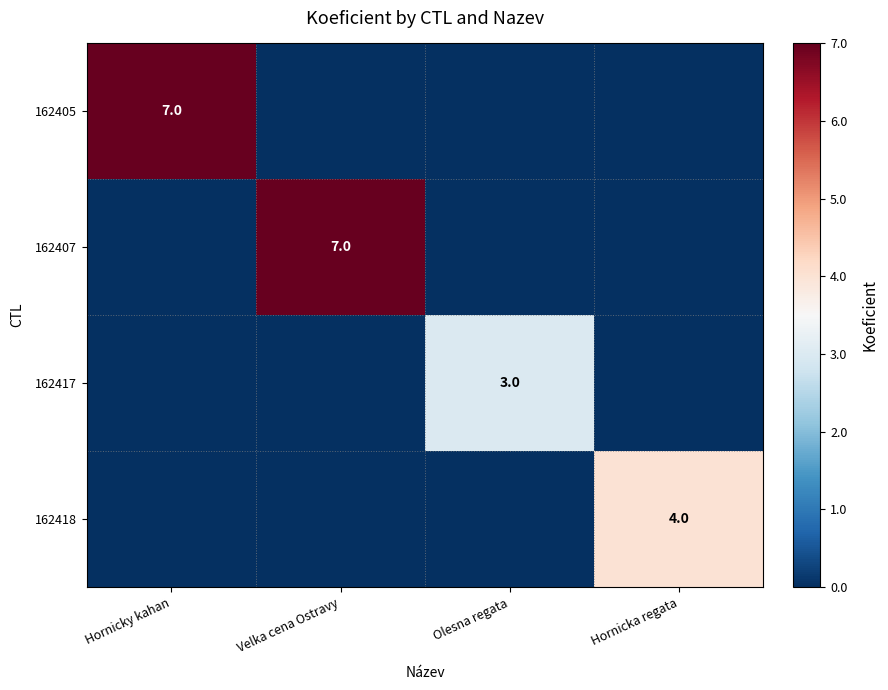

At which category is the sum across all series the highest?

Hornicky kahan